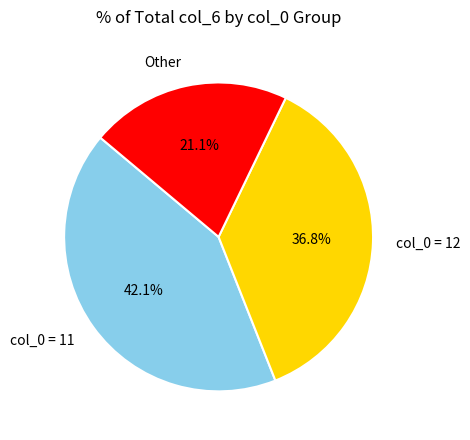

Is col_0 = 11 the majority of the pie?

No